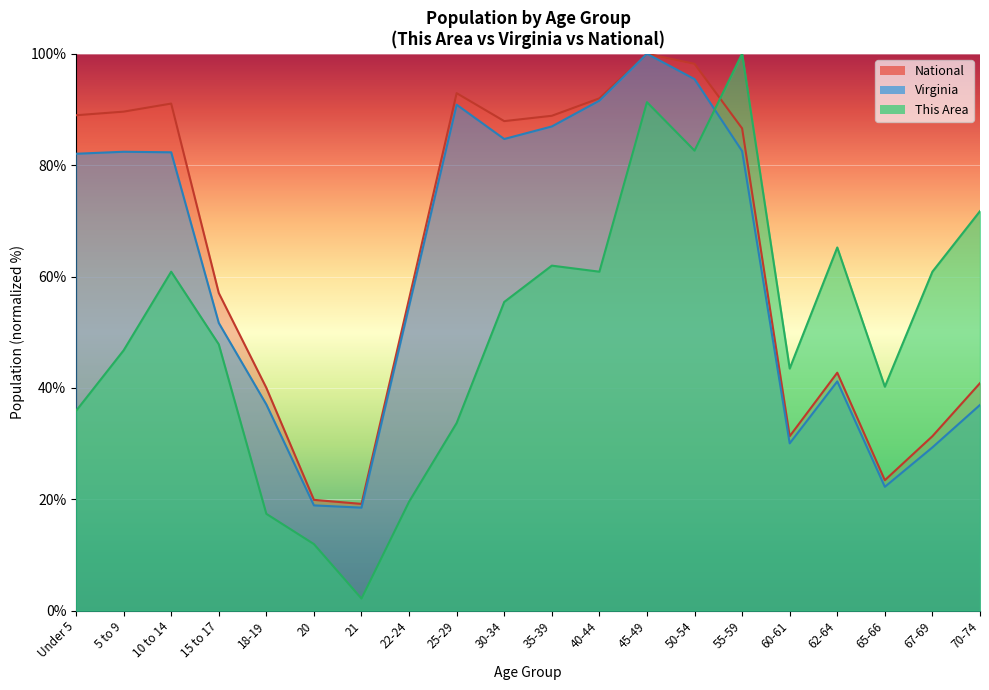

Which series has the widest spread of values?

This Area